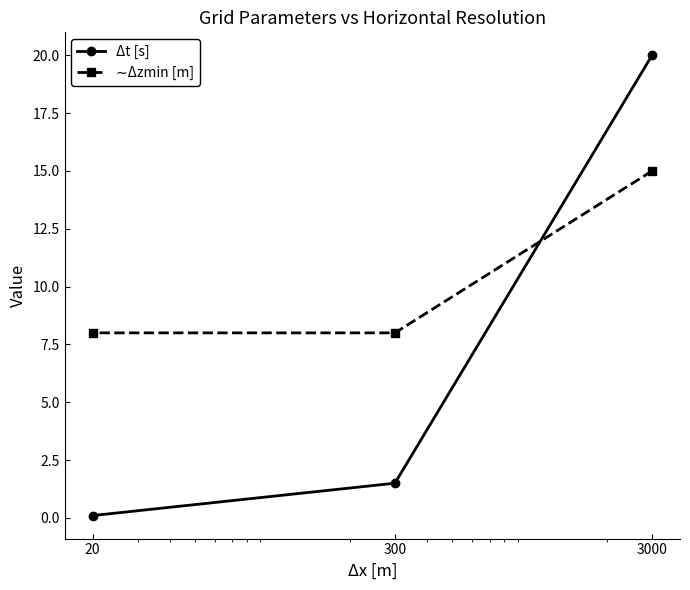

How many values in the ∼Δzmin [m] series exceed 8?

1